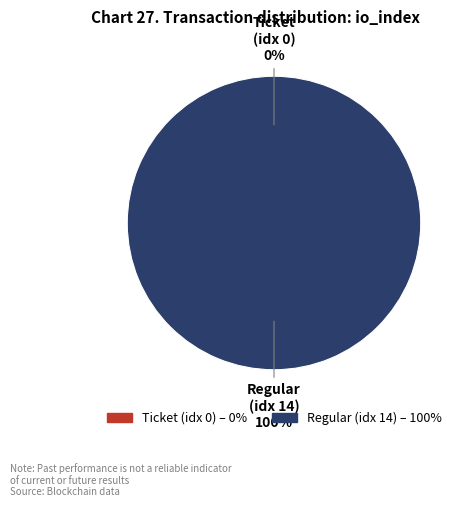

Rank the categories by value from lowest to highest.

Ticket (index 0), Regular (index 14)